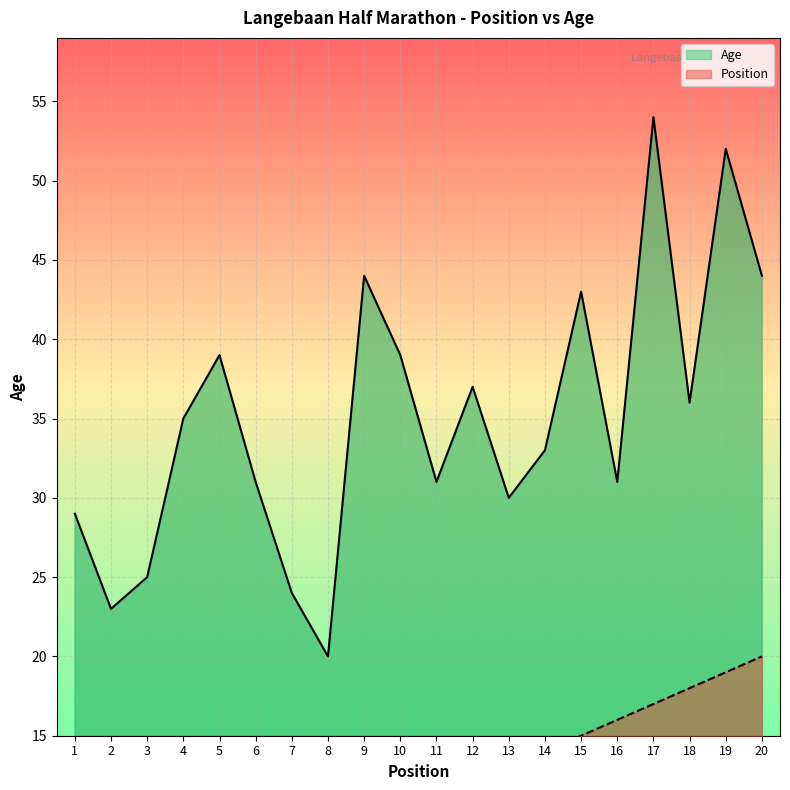

Reading right to left, extract all data points from this chart.

Position: 20=20	19=19	18=18	17=17	16=16	15=15	14=14	13=13	12=12	11=11	10=10	9=9	8=8	7=7	6=6	5=5	4=4	3=3	2=2	1=1
Age: 20=44	19=52	18=36	17=54	16=31	15=43	14=33	13=30	12=37	11=31	10=39	9=44	8=20	7=24	6=31	5=39	4=35	3=25	2=23	1=29